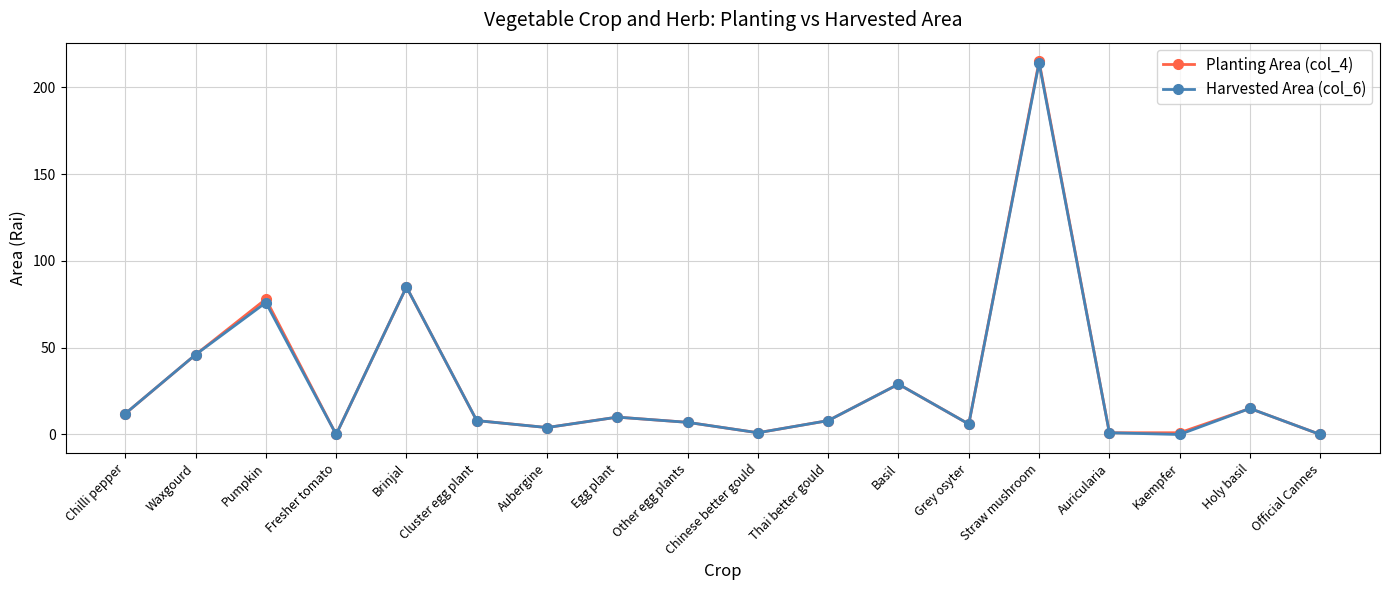

True or false: Planting Area (col_4) has more than 1 interior local peaks.

True